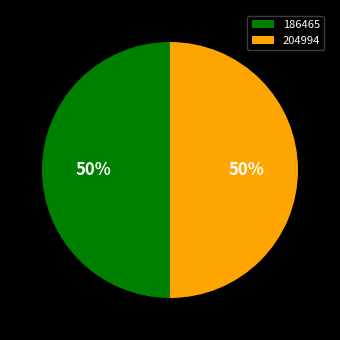

Count the number of slices in the pie.

2